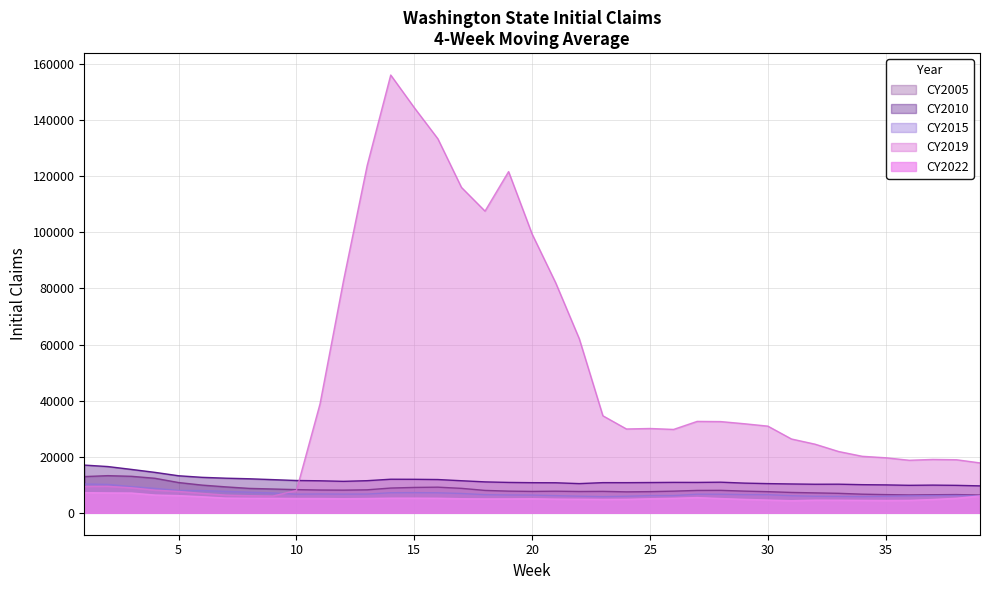

True or false: CY2022 has more than 1 points higher than both neighbors.

True